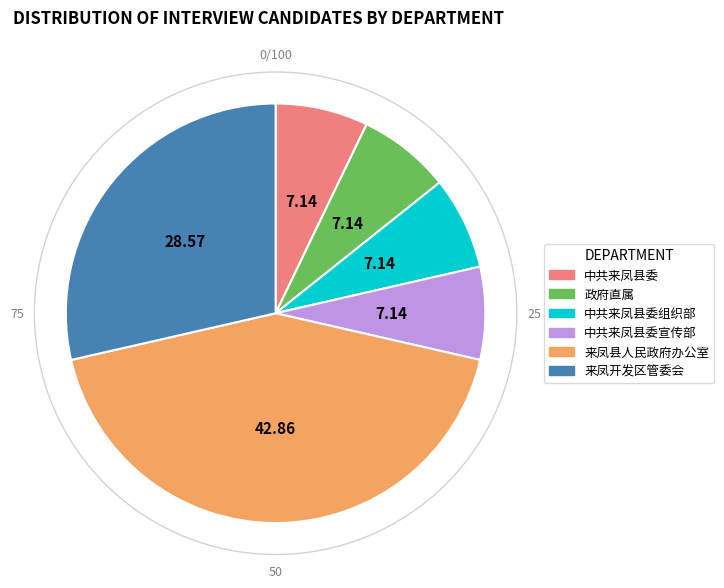

Count the number of slices in the pie.

6